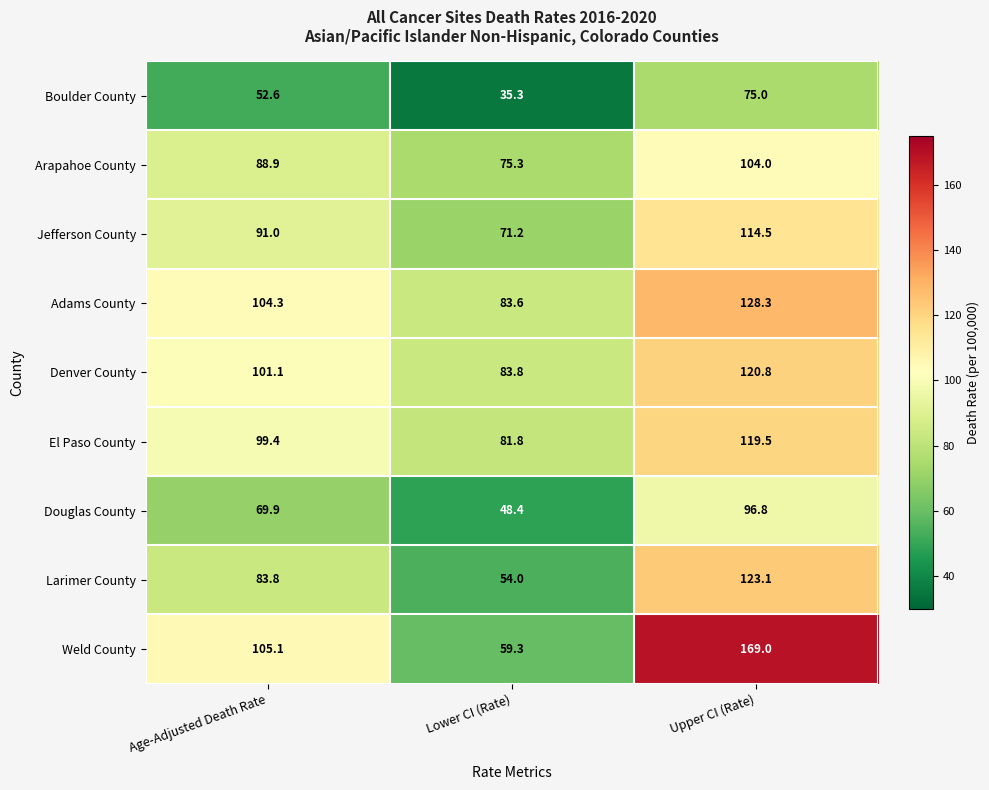

What is the difference between the highest and lowest values at Age-Adjusted Death Rate?

52.5